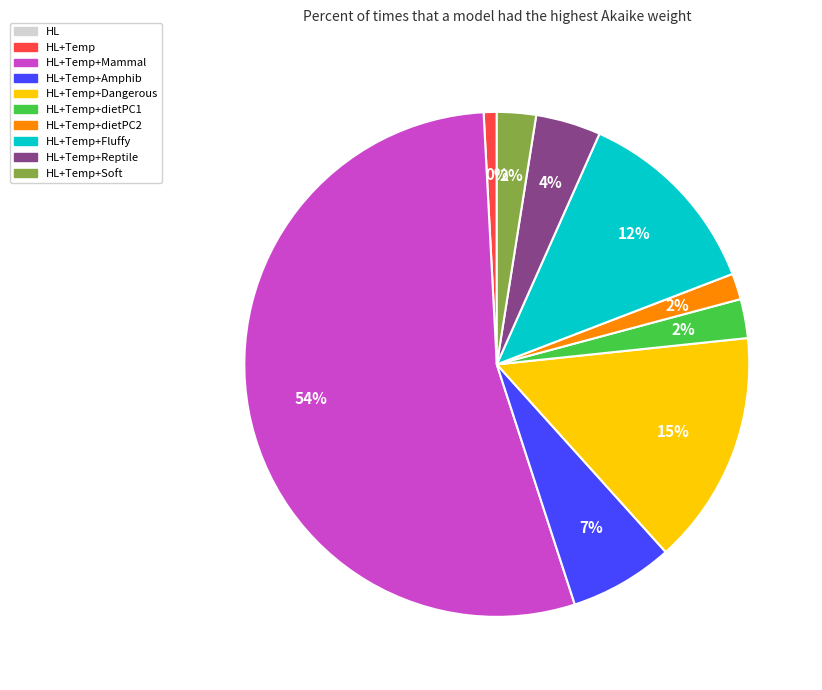

Count the number of slices in the pie.

10